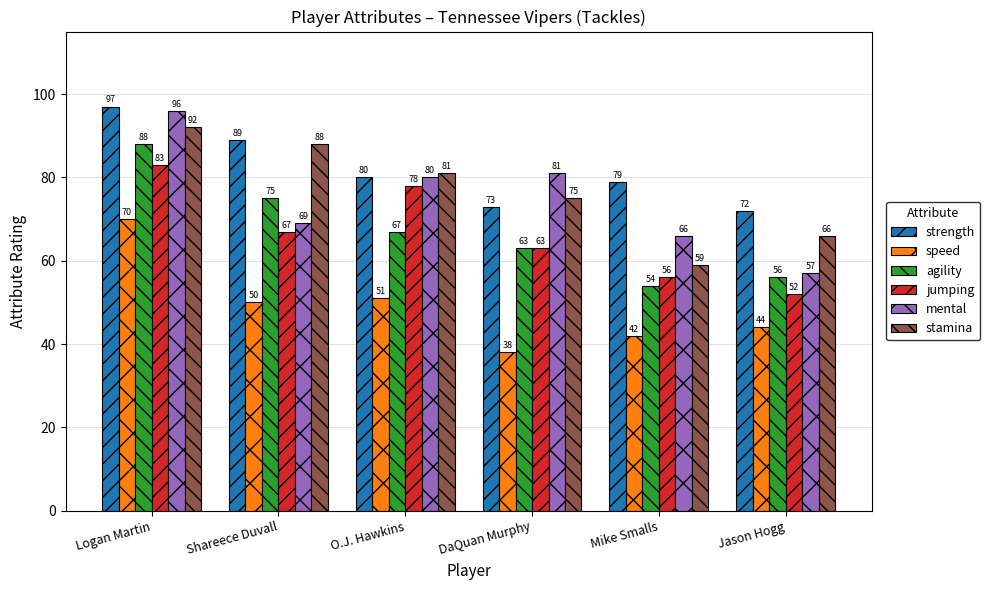

How many groups of bars are there?

6